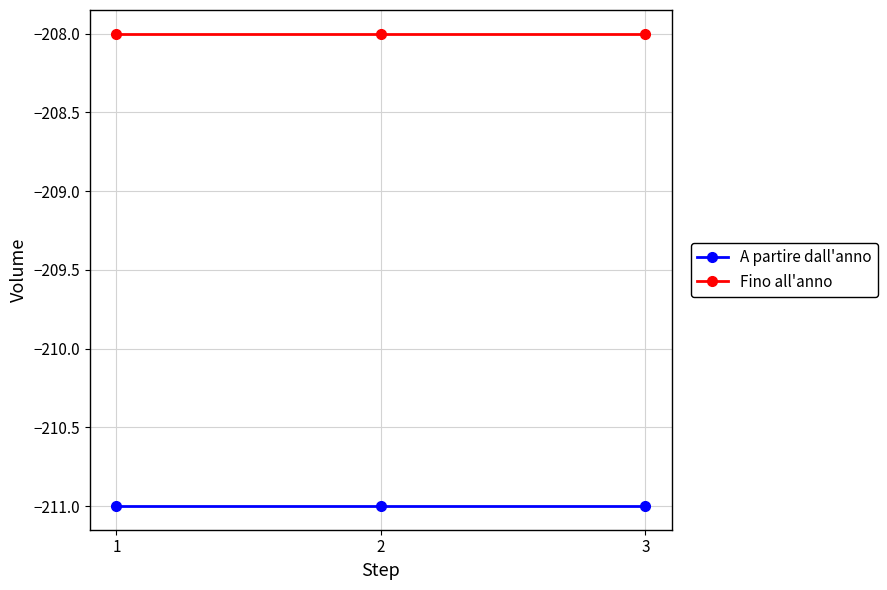

Reading left to right, list all the values displayed in this chart.

A partire dall'anno: 1=-211	2=-211	3=-211
Fino all'anno: 1=-208	2=-208	3=-208